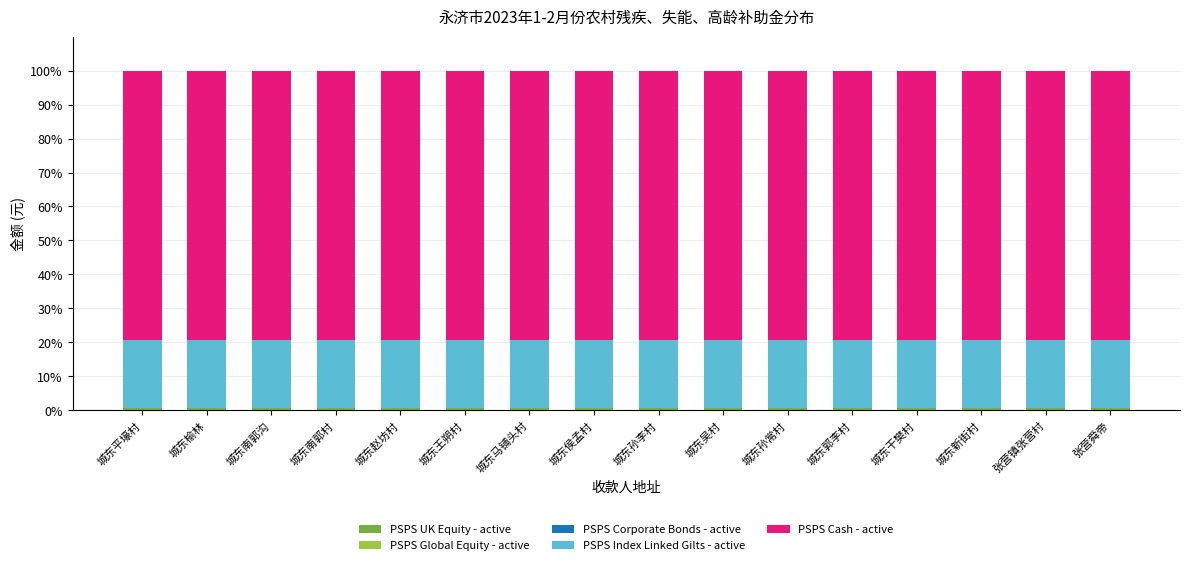

How many bars are there in total?

16